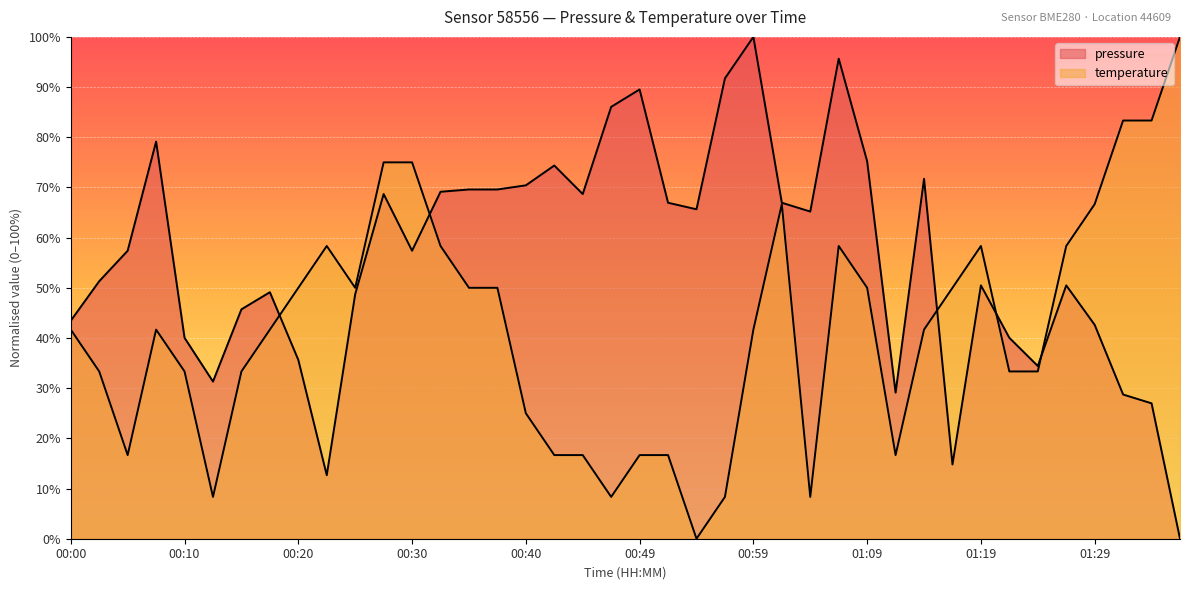

Reading left to right, what are all the values shown in this chart?

pressure: 43.4	51.3	57.4	79.1	40.0	31.3	45.7	49.1	35.6	12.7	48.7	68.7	57.4	69.1	69.6	69.6	70.4	74.4	68.7	86.1	89.5	66.9	65.6	91.7	100.0	66.9	65.2	95.7	75.2	29.1	71.7	14.8	50.5	40.0	34.4	50.5	42.6	28.7	27.0	0.0
temperature: 41.7	33.3	16.7	41.7	33.3	8.3	33.3	41.7	50.0	58.3	50.0	75.0	75.0	58.3	50.0	50.0	25.0	16.7	16.7	8.3	16.7	16.7	0.0	8.3	41.7	66.7	8.3	58.3	50.0	16.7	41.7	50.0	58.3	33.3	33.3	58.3	66.7	83.3	83.3	100.0